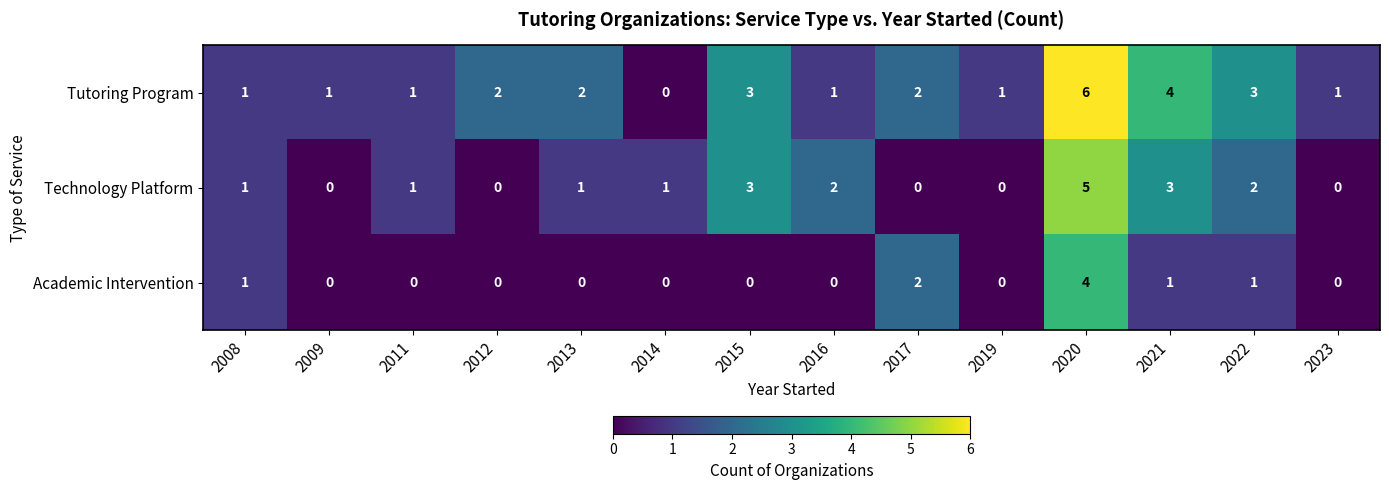

How many Technology Platform values are between 0 and 2?

11